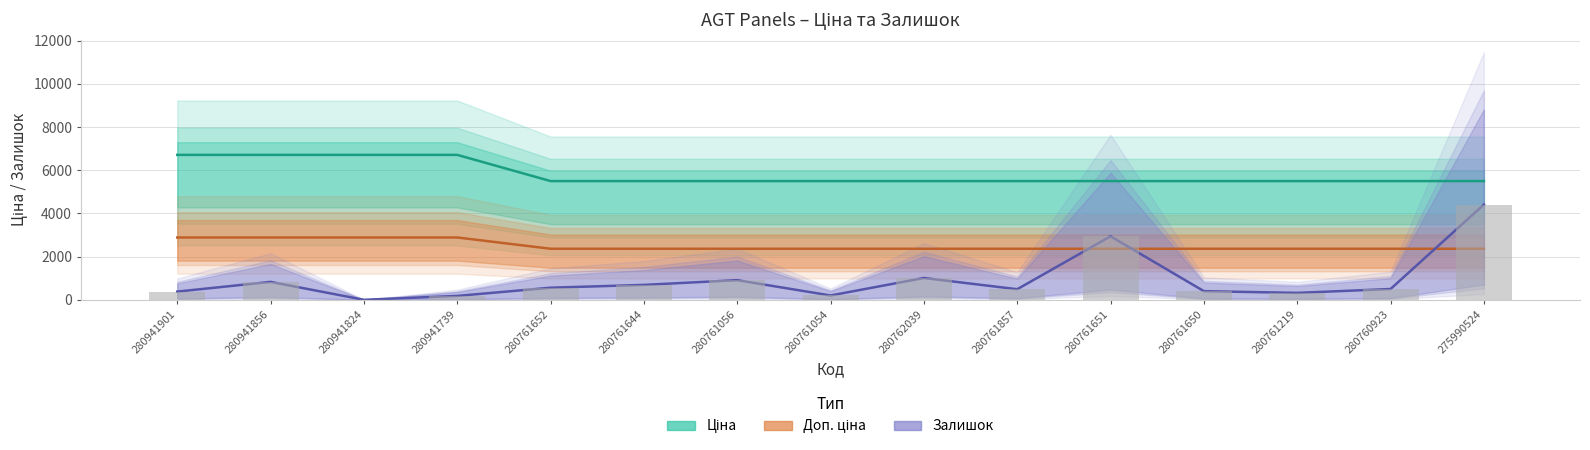

What is the difference between the highest and lowest values at 280941824?

6710.2